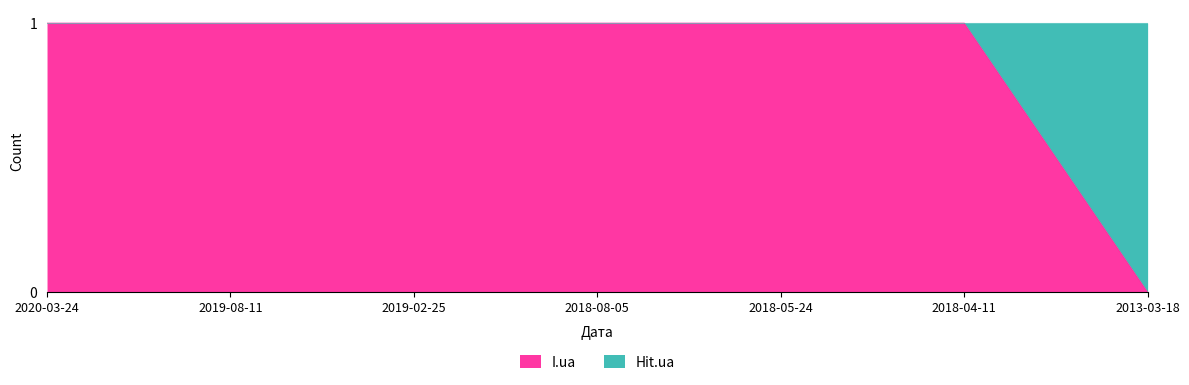

What position from the right is 2018-05-24?

3